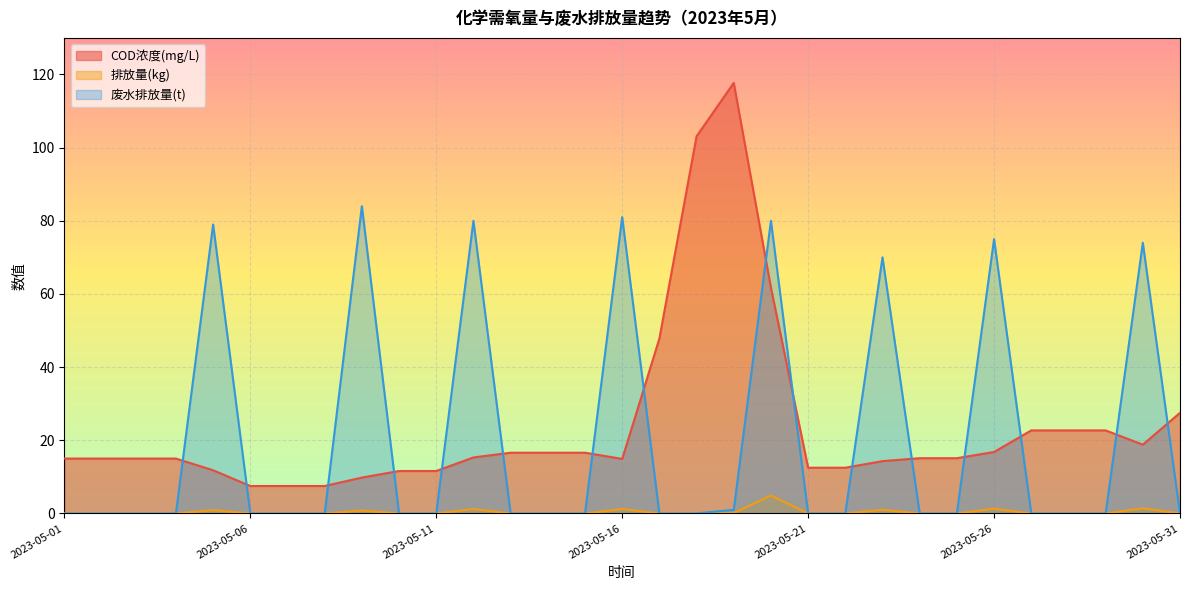

Rank the series by their maximum value, from highest to lowest.

COD浓度(mg/L), 废水排放量(t), 排放量(kg)